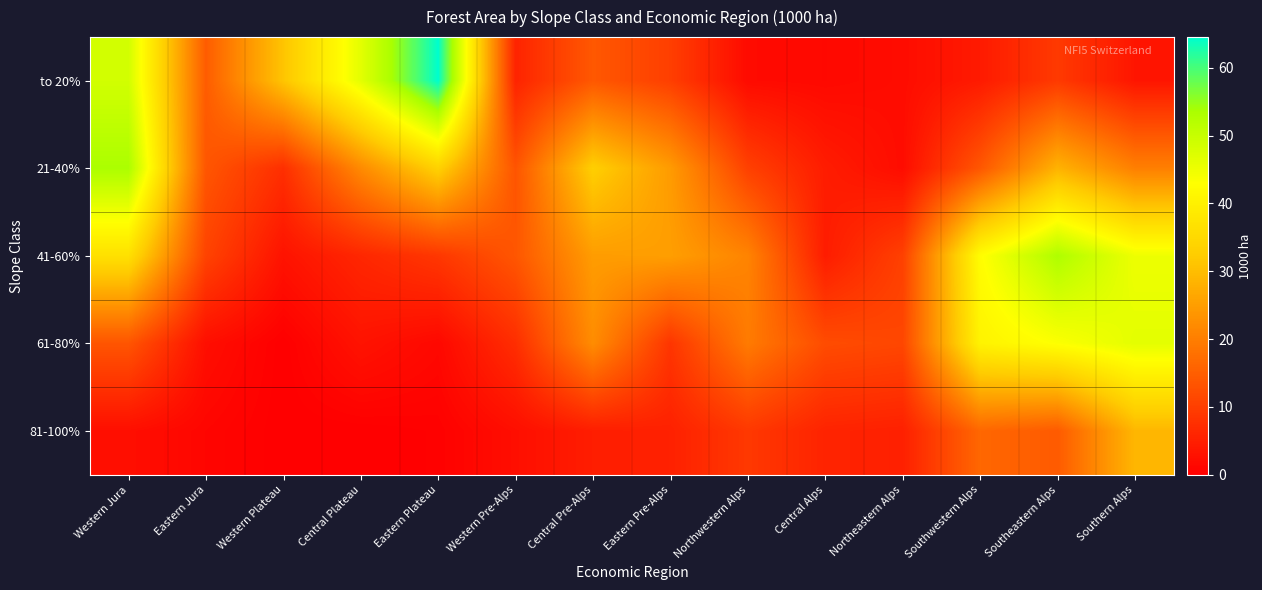

Which has a higher value, Eastern Plateau or Central Plateau?

Eastern Plateau